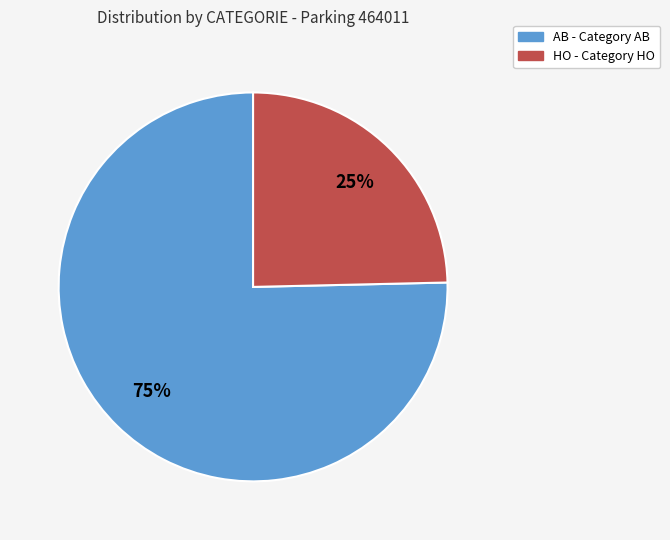

Does HO represent more than half of the total?

No